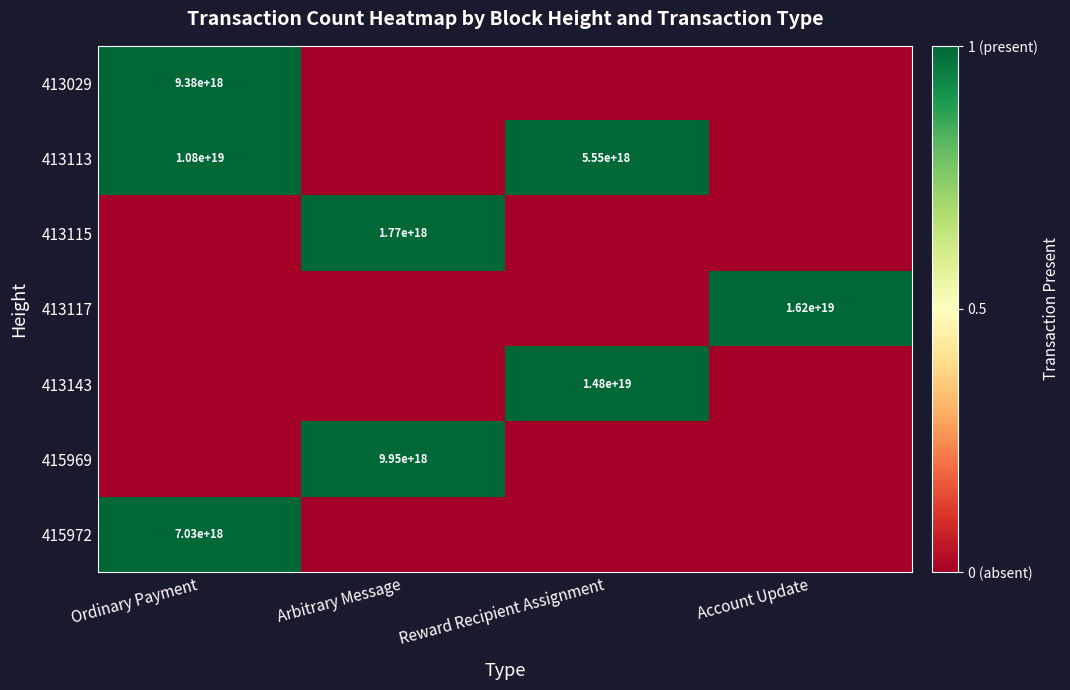

Is the value of 413113 at Ordinary Payment greater than the value of 413117 at Account Update?

No